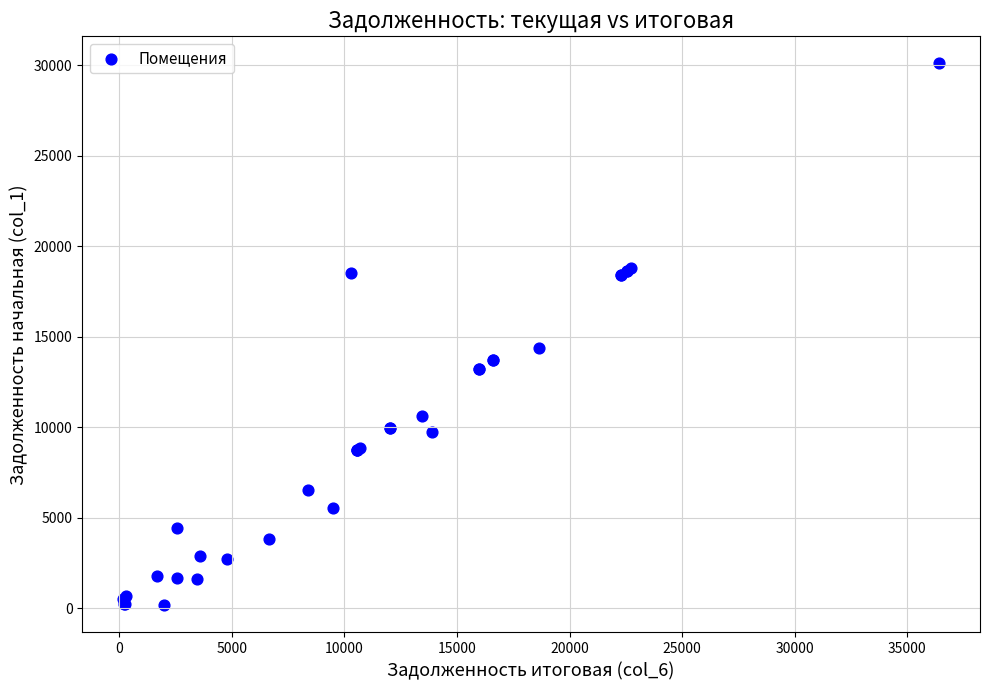

What Y value in the scatter plot is closest to 15132?

14396.0